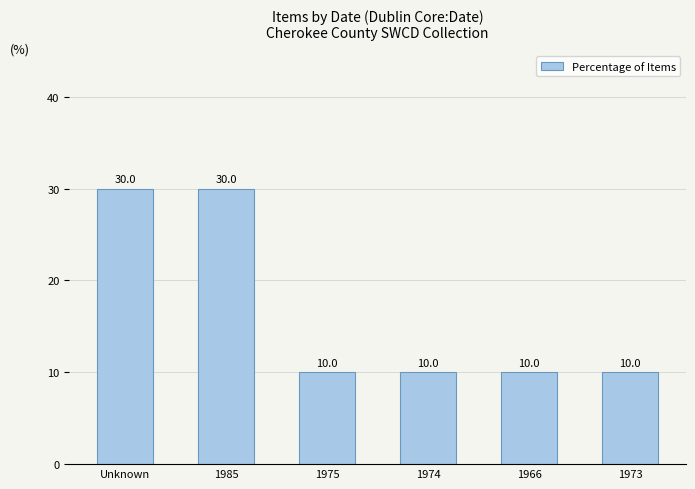

What is the label of the 1st bar from the right?

1973